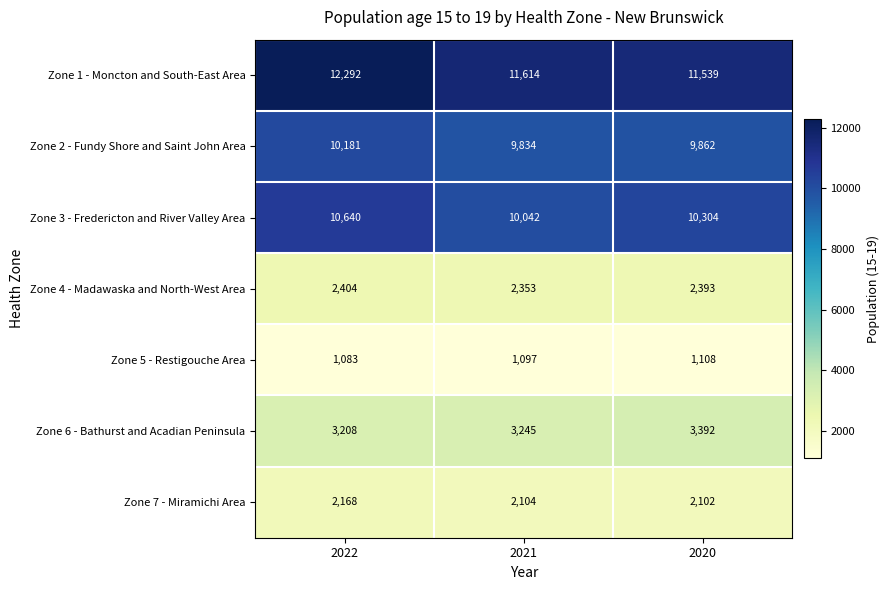

At how many categories does at least one series exceed 8262?

3